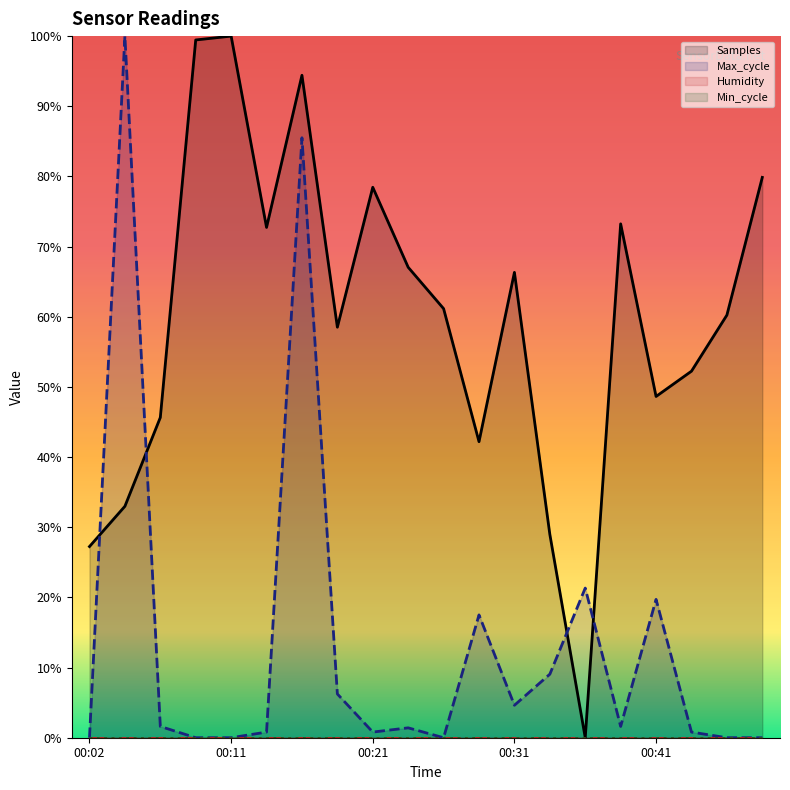

Where do Max_cycle and Samples first cross each other?

00:02 and 00:04